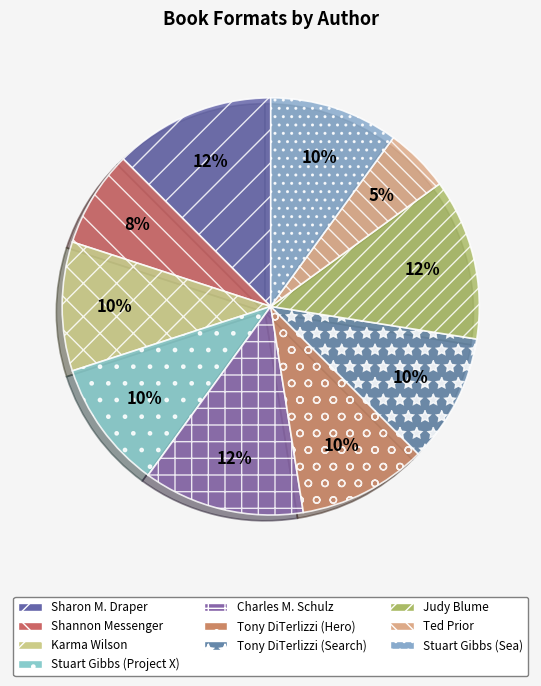

Combined, what portion of the pie is Tony DiTerlizzi (Search) and Tony DiTerlizzi (Hero)?

20.0%